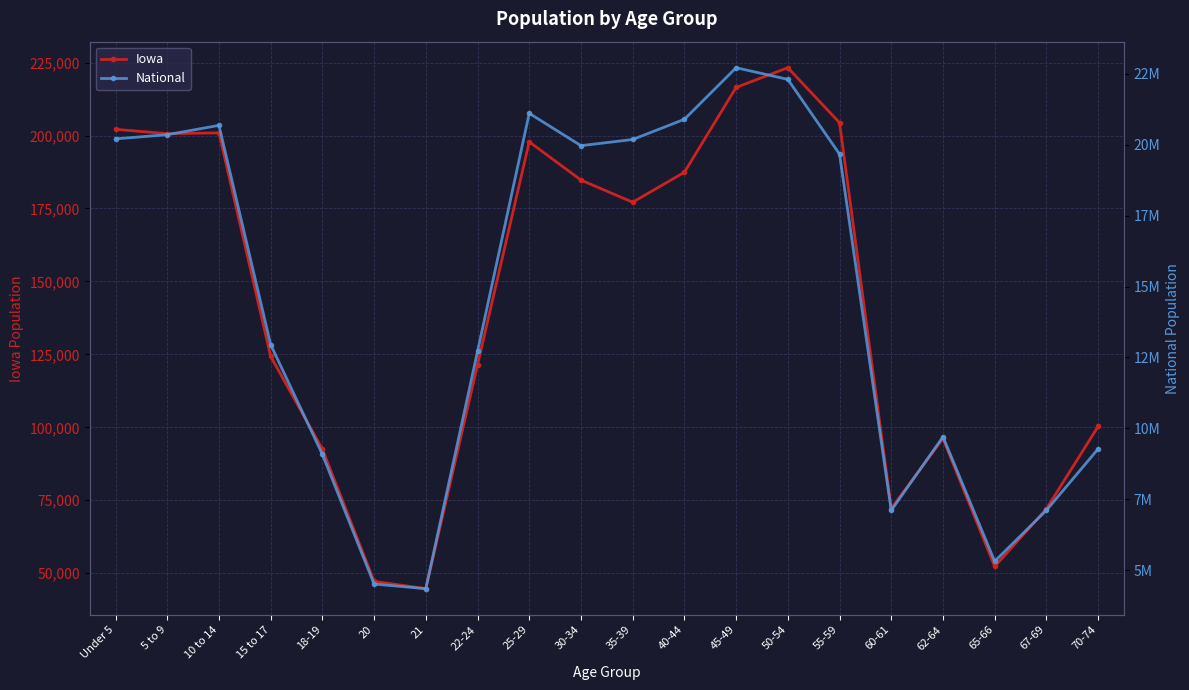

Is it true that National equals 4519129 at 20?

True